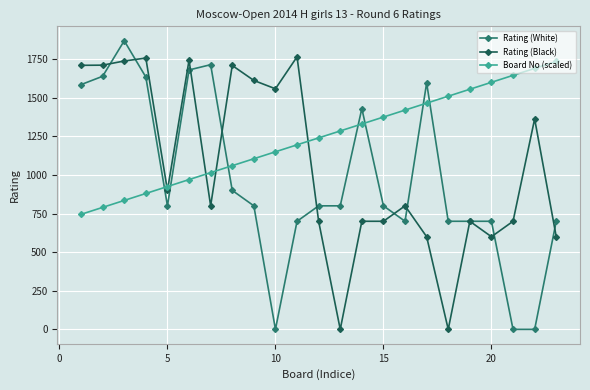

List the series in order of their overall mean, lowest first.

Rating (White), Rating (Black), Board No (scaled)